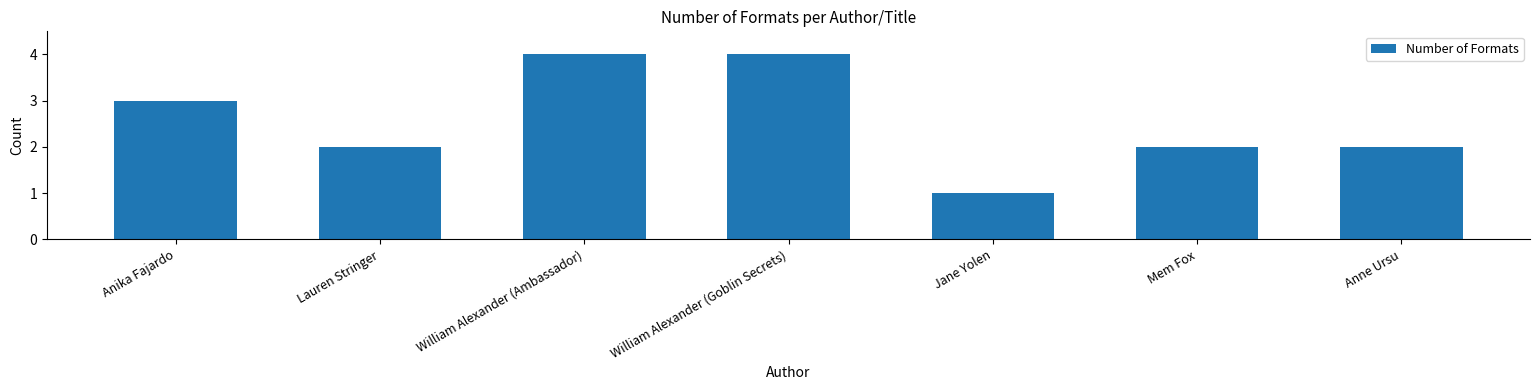

What is the change in value from Lauren Stringer to William Alexander (Ambassador)?

+2